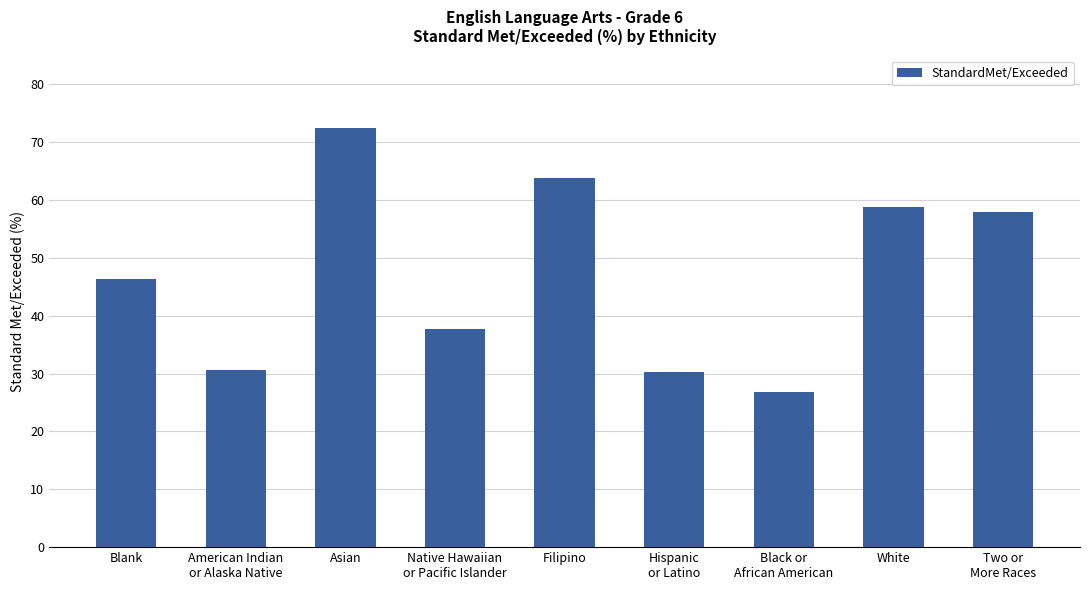

What is the value of the 6th bar from the left?

30.3